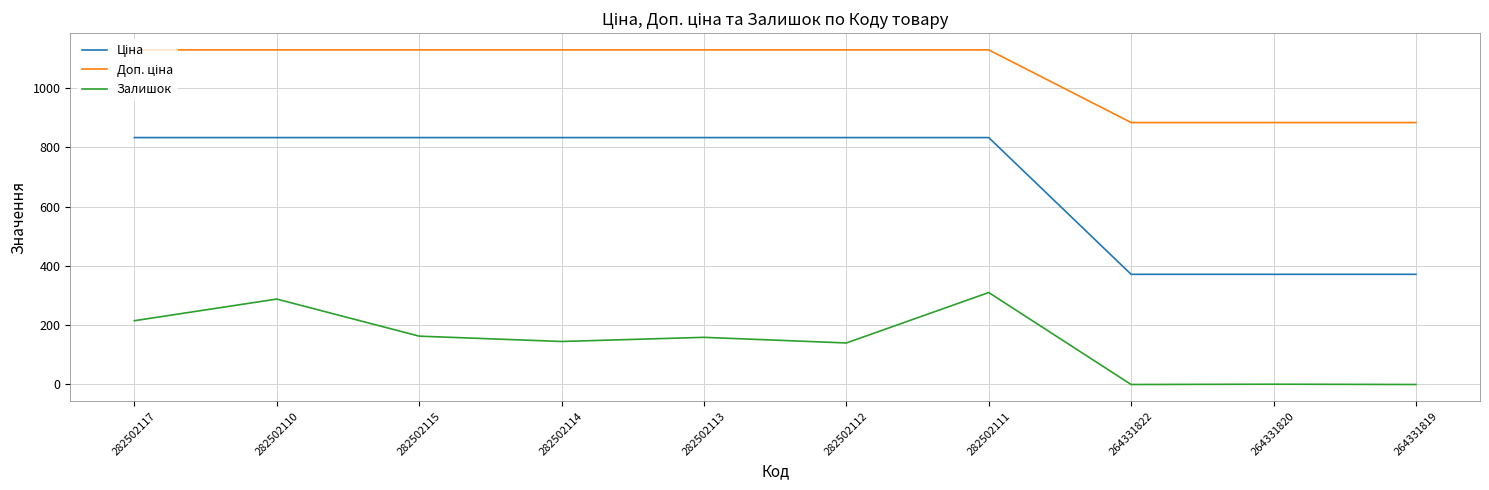

What is the difference between the maximum and second lowest values in the Залишок series?

310.0